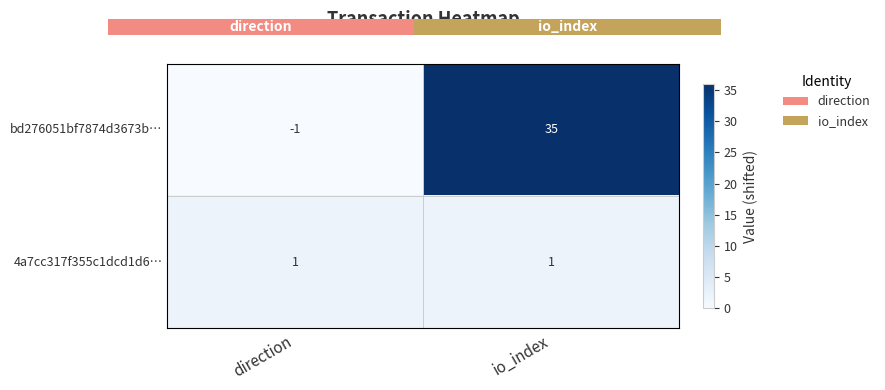

Rank the categories by bd276051bf7874d3673b… value from highest to lowest.

io_index, direction